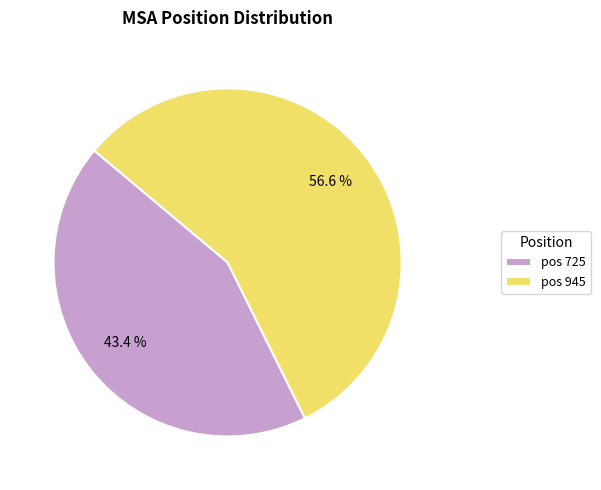

How many slices are in this pie chart?

2